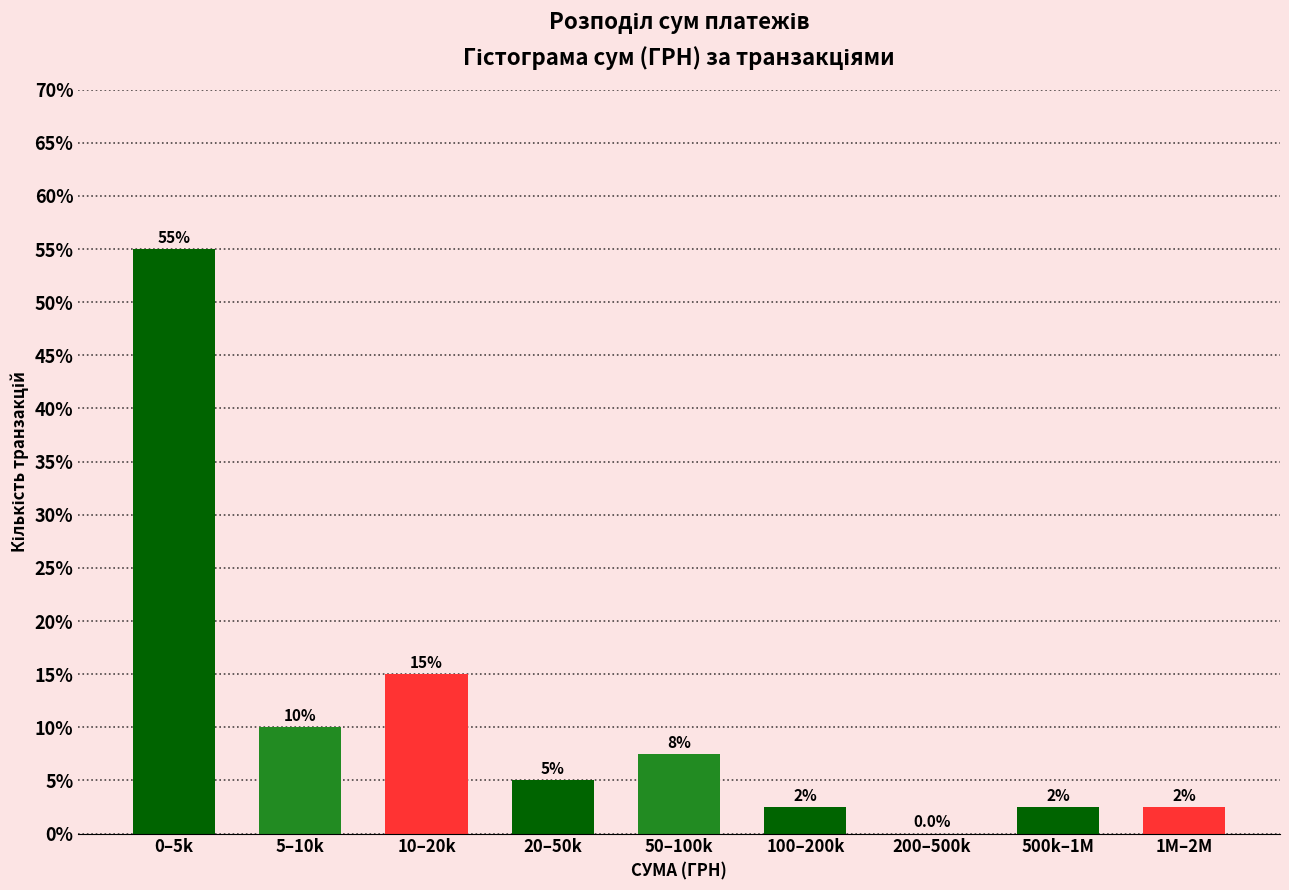

Reading left to right, list all the values displayed in this chart.

0–5k=55.0	5–10k=10.0	10–20k=15.0	20–50k=5.0	50–100k=7.5	100–200k=2.5	200–500k=0.0	500k–1M=2.5	1M–2M=2.5